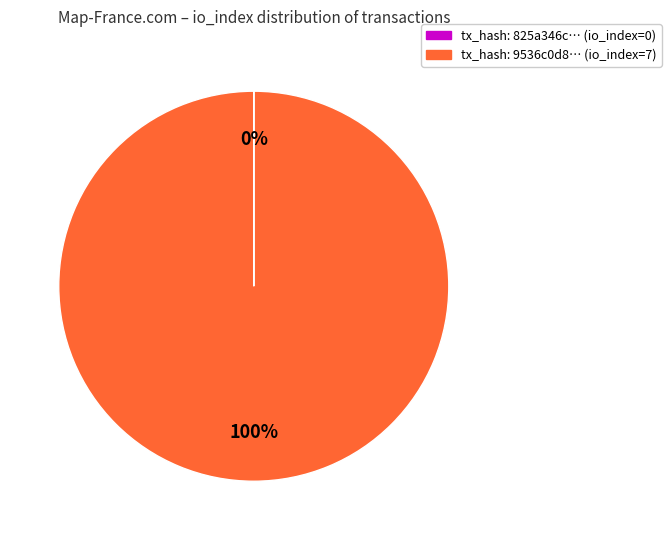

To the nearest percent, what is the average slice percentage?

50%